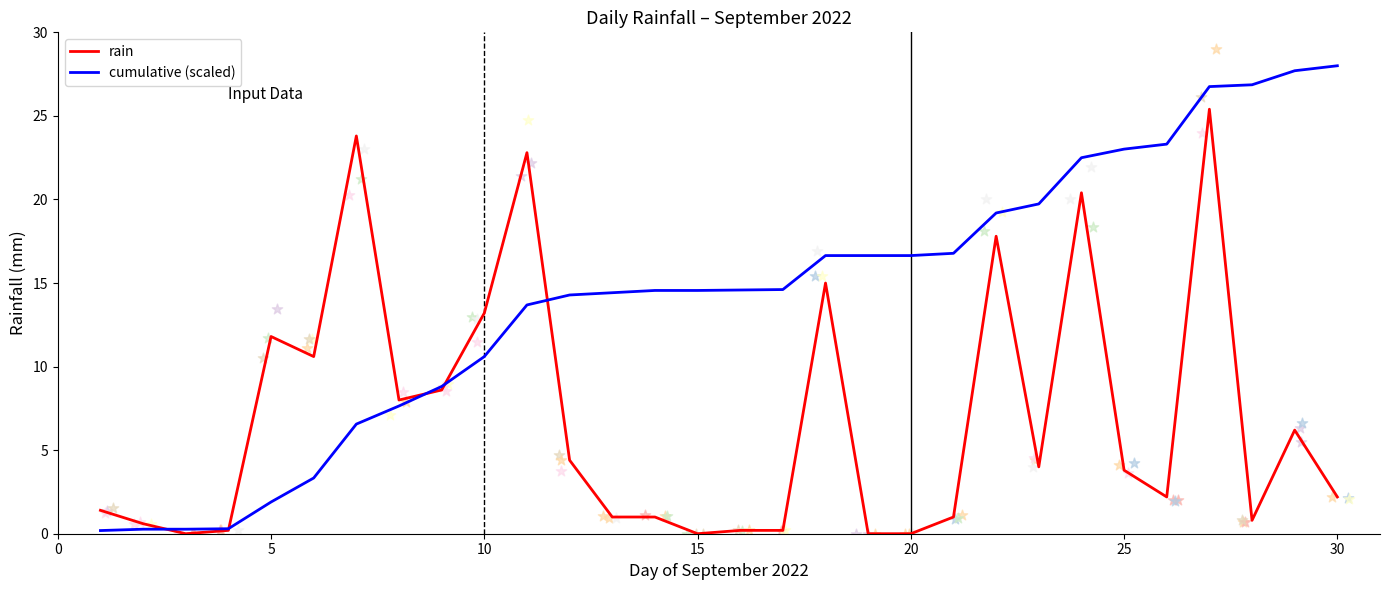

At how many categories does at least one series exceed 27?

2